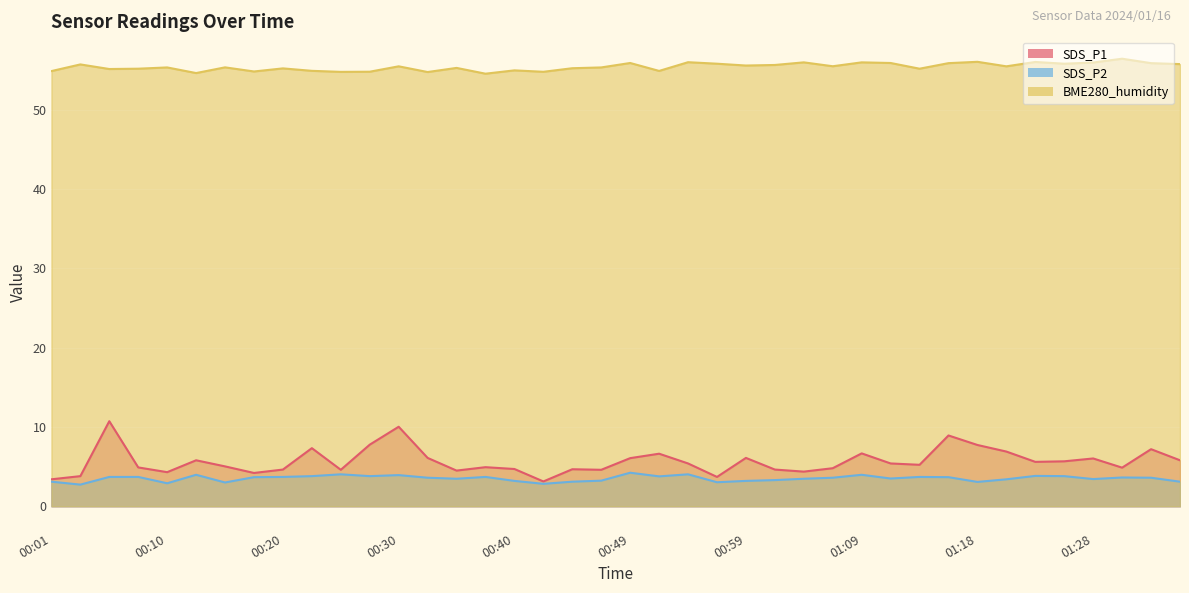

True or false: SDS_P1 and SDS_P2 intersect in this chart.

False